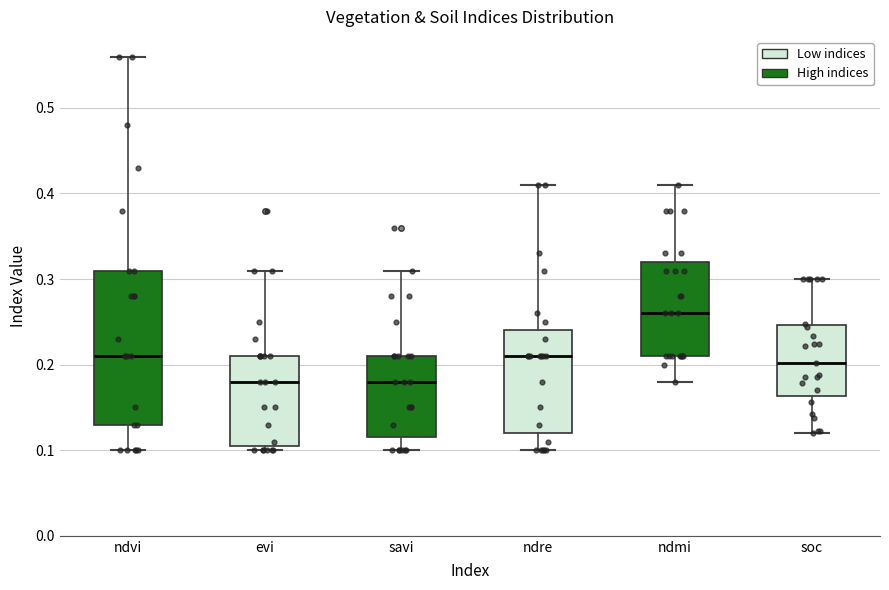

Where is the upper edge of the box for evi on the y-axis? The values are not printed on the chart, so give them approximately, as read against the axis.

0.21